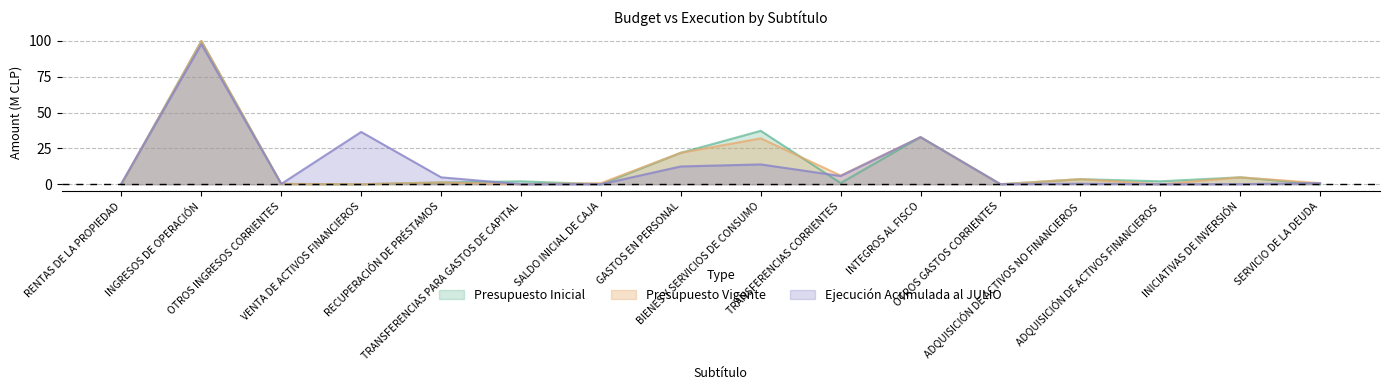

The value of Presupuesto Inicial at RENTAS DE LA PROPIEDAD is -33.4. True or false?

False